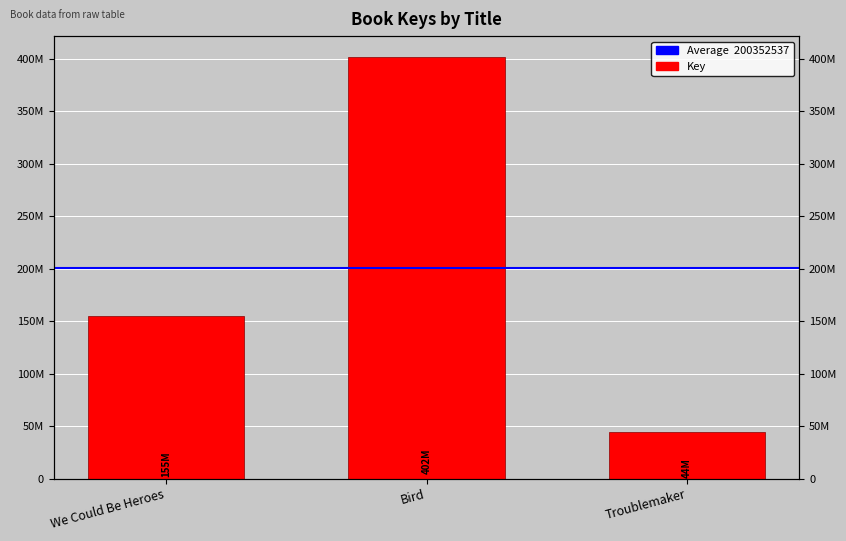

What is the change in value from We Could Be Heroes to Bird?

+246791780